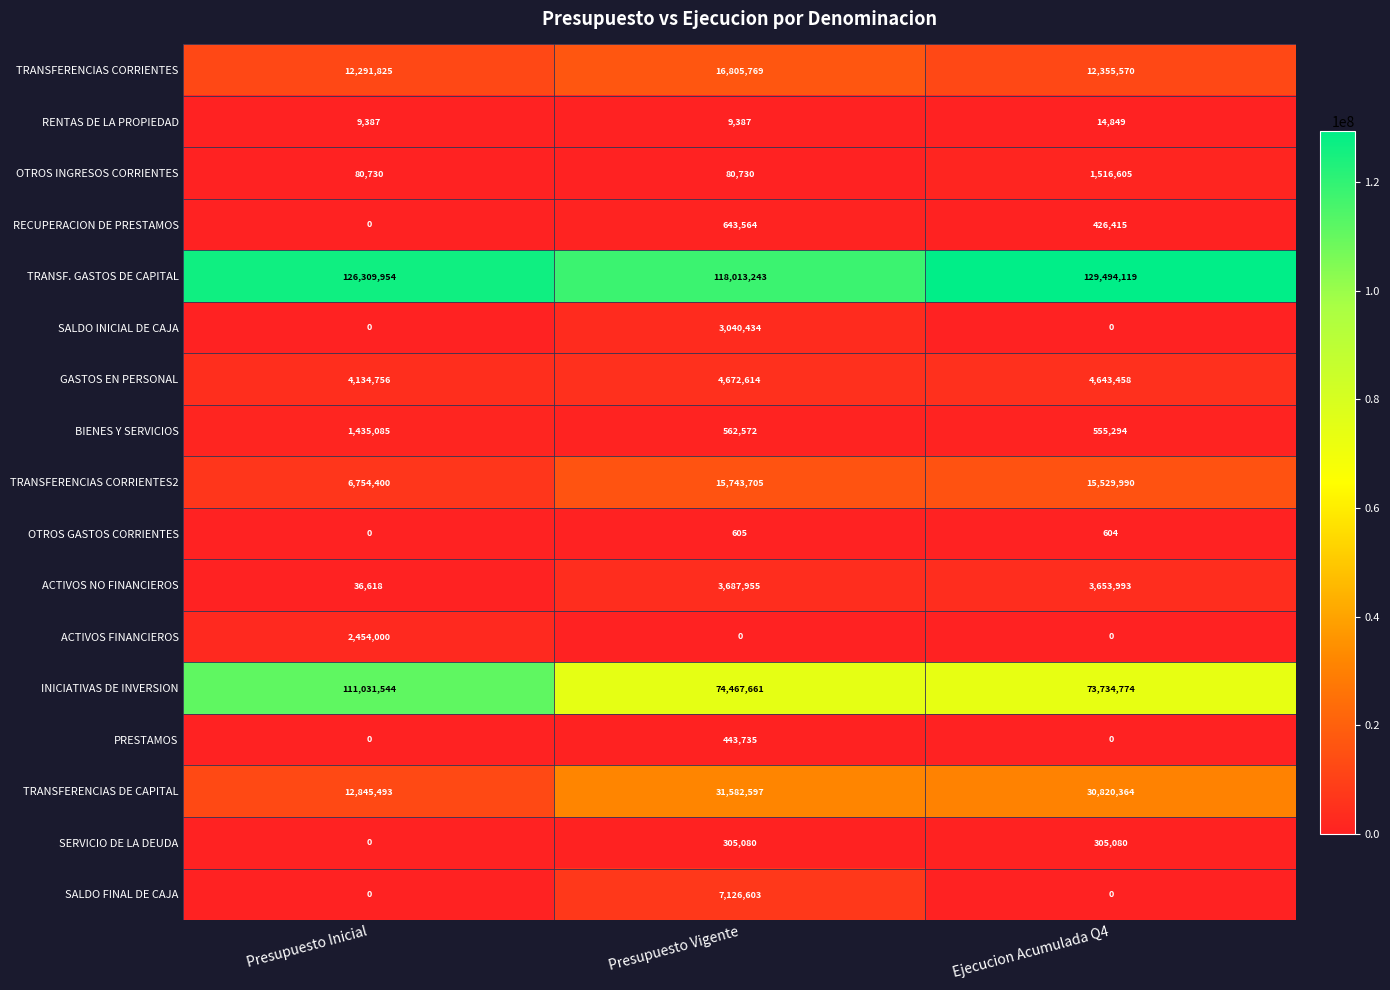

Which series changed the most between Presupuesto Inicial and Presupuesto Vigente?

INICIATIVAS DE INVERSION